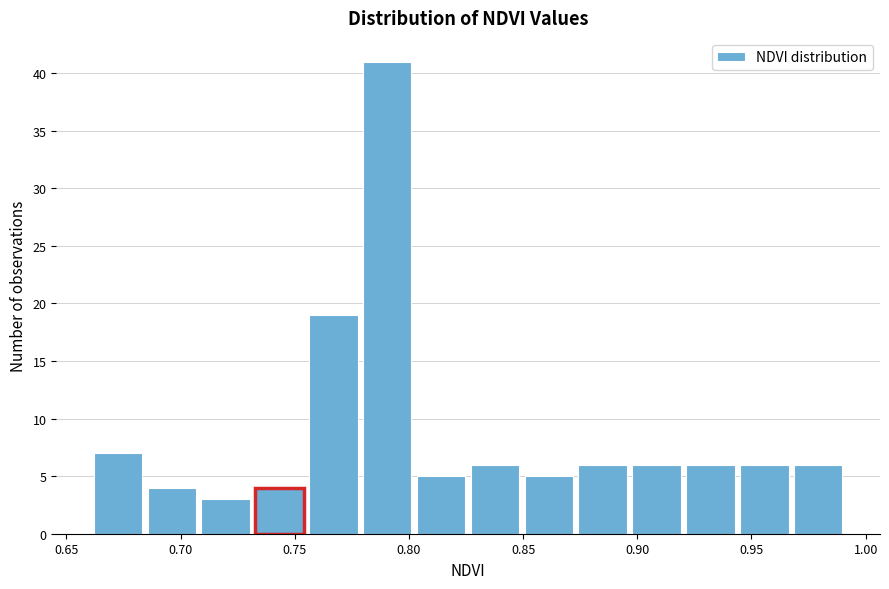

How tall is the bar that spans 0.730 to 0.755 on the x-axis? Neither the bar edges nor the heights are printed on the chart, so give them approximately, as read against the axes.

4